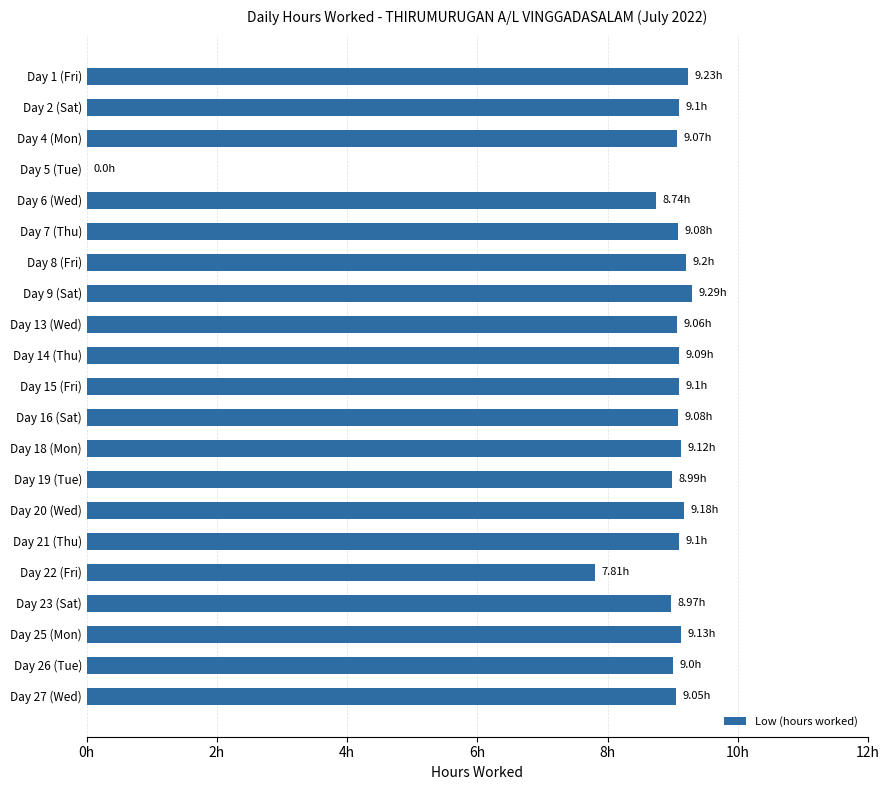

Are the bars horizontal?

Yes